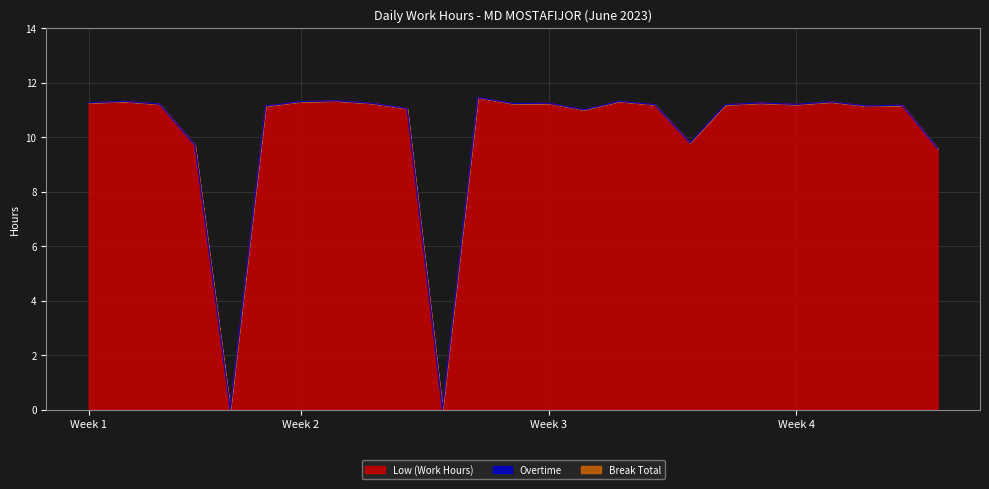

What value does the Low (Work Hours) series have at 3-Sat?

11.2